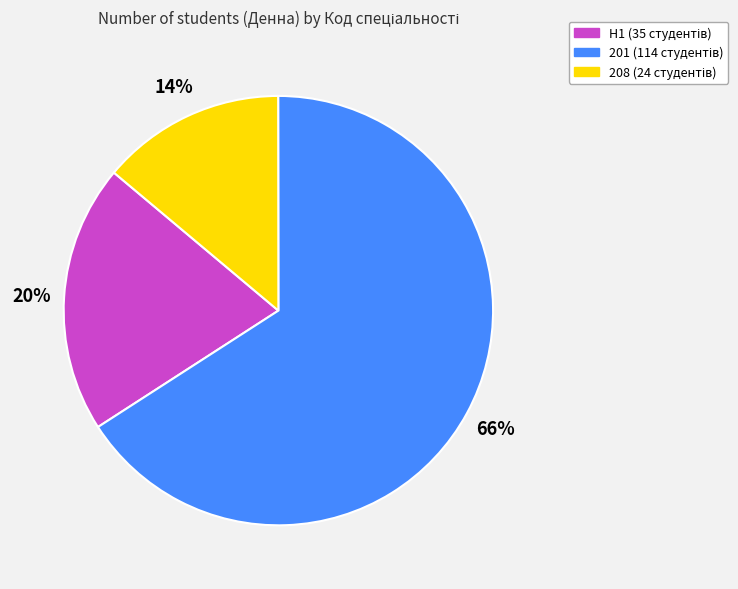

Count the number of slices in the pie.

3